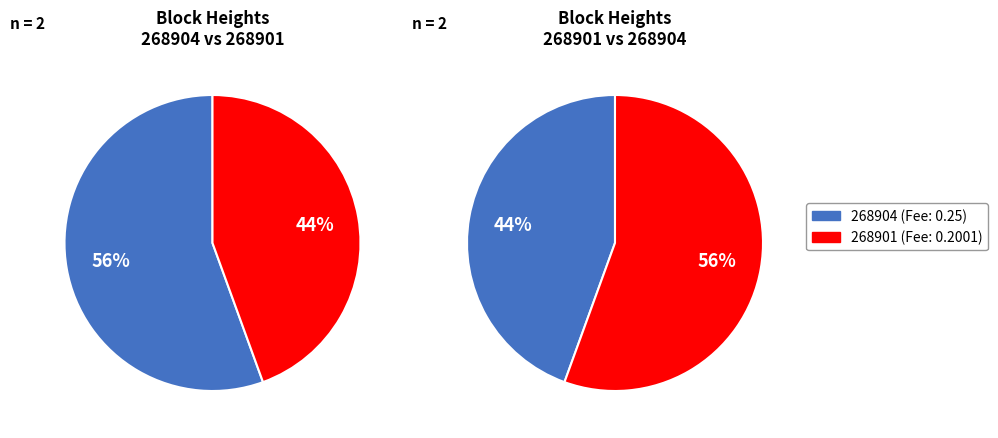

How many slices are in this pie chart?

2